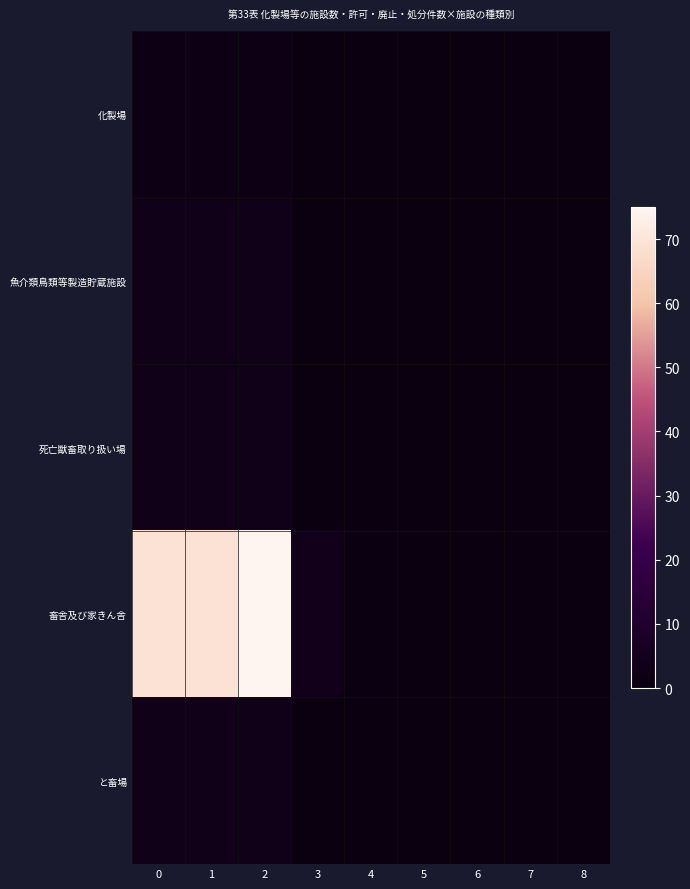

How many data points does each series have?

9